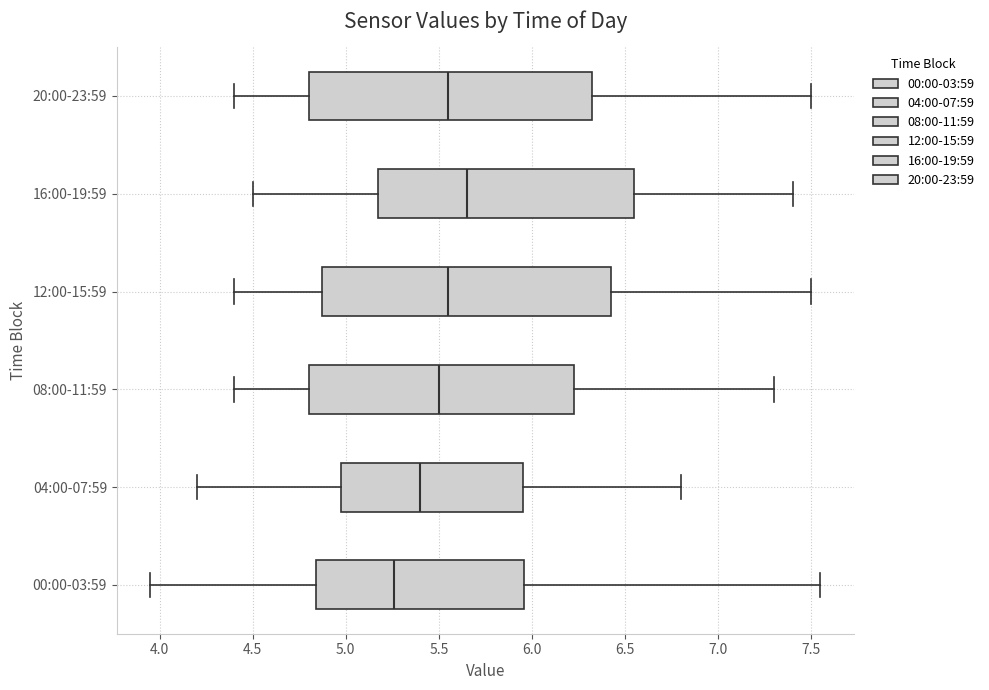

Which box's median line is the furthest to the right?

16:00-19:59